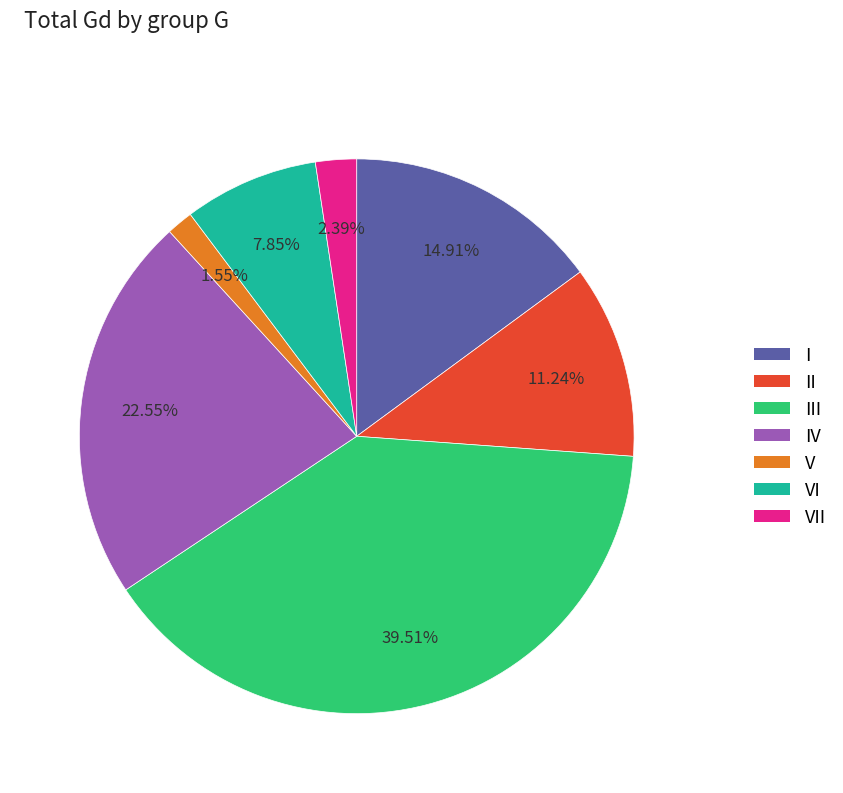

Is there any slice that represents more than half of the pie?

No